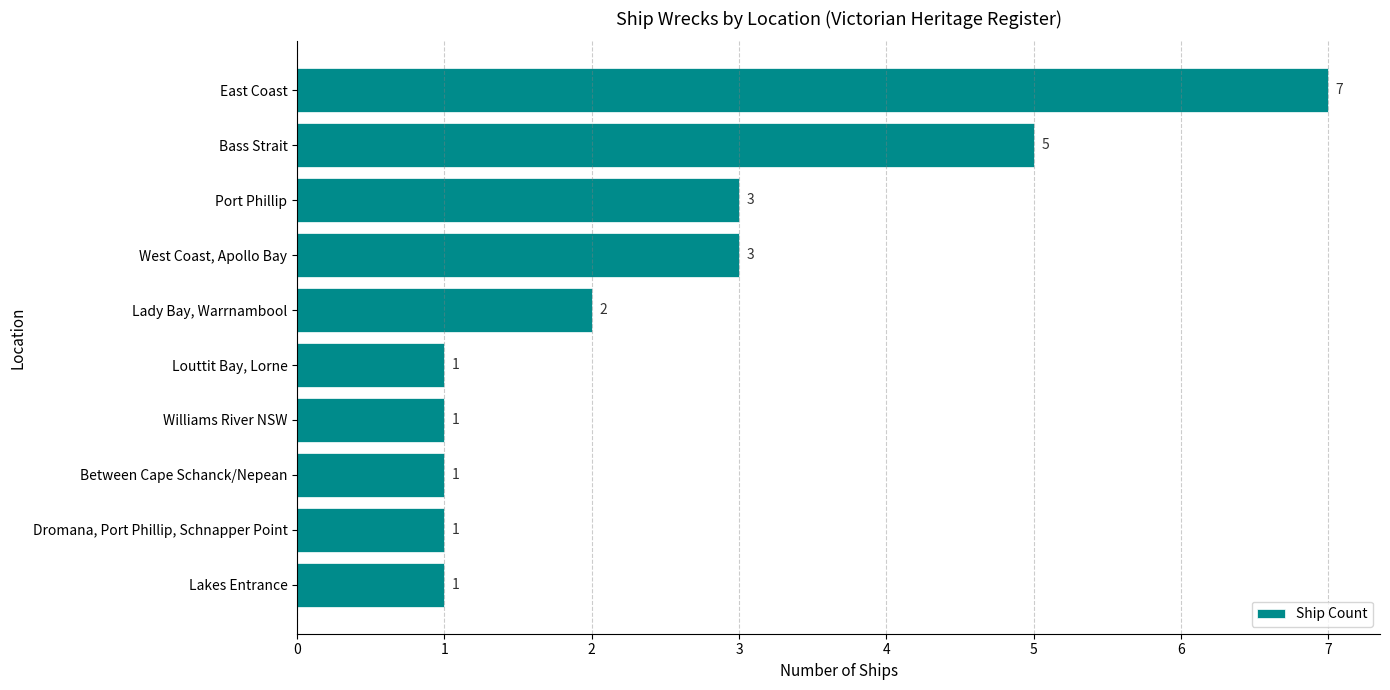

What is the sum of all values?

25